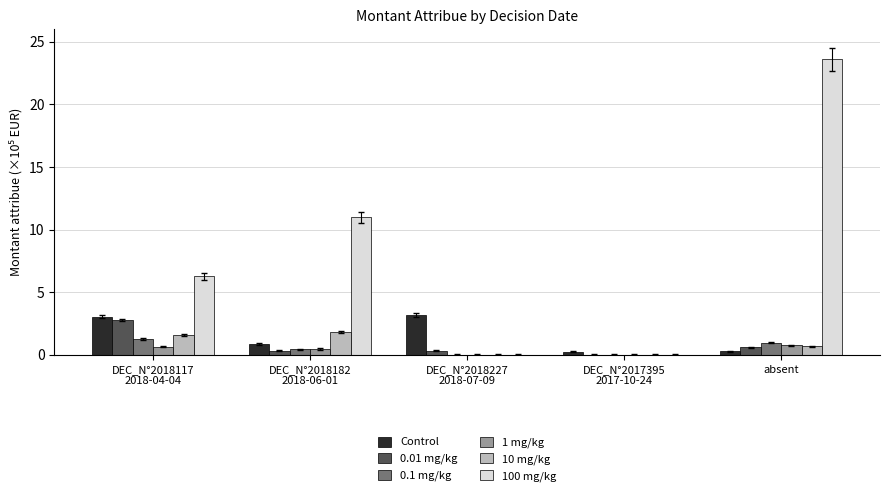

What is the average value of the 0.01 mg/kg series?

0.8